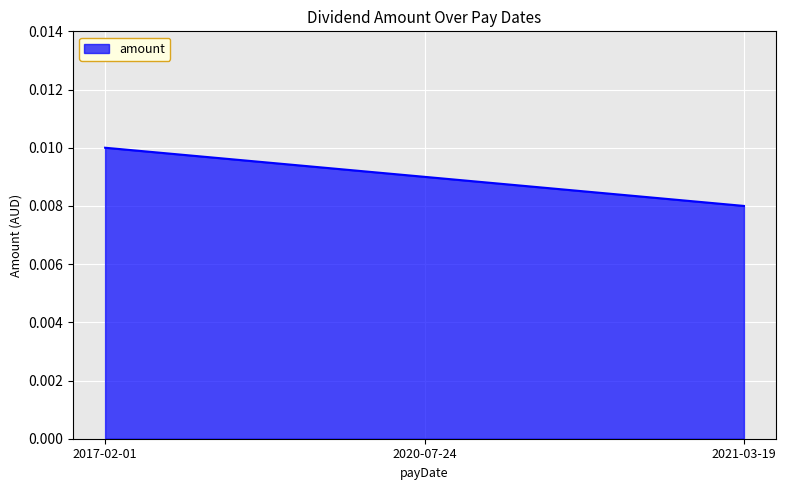

Rank the categories by value from highest to lowest.

2017-02-01, 2020-07-24, 2021-03-19